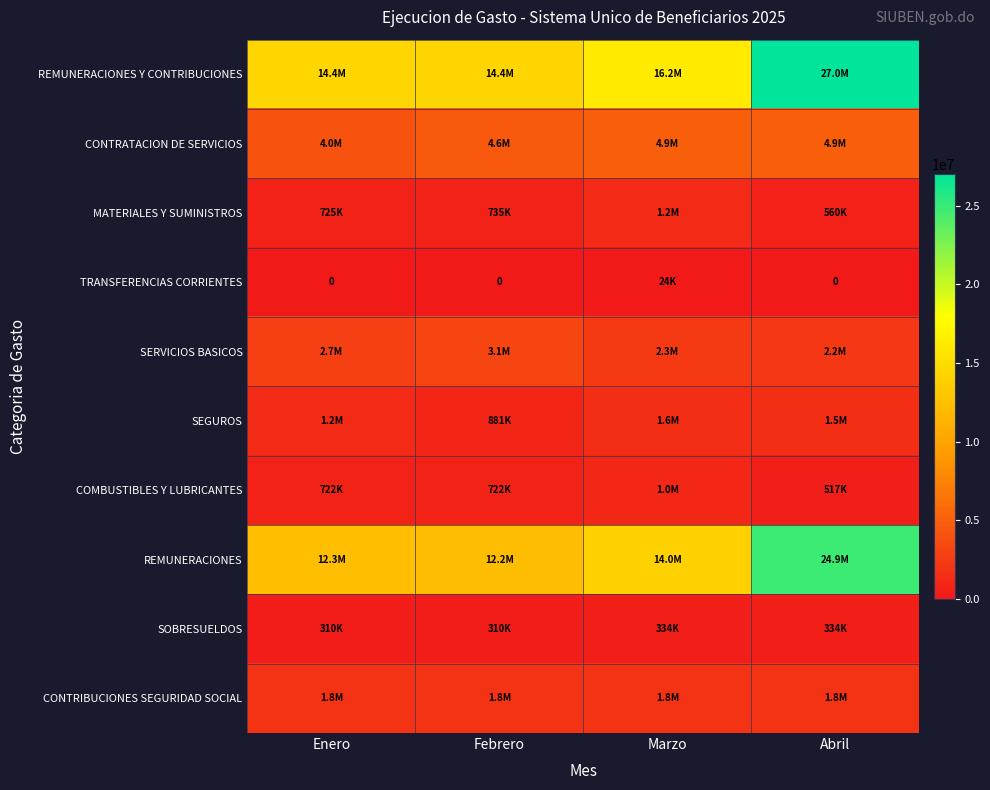

Which category has the highest value in the SERVICIOS BASICOS series?

Febrero